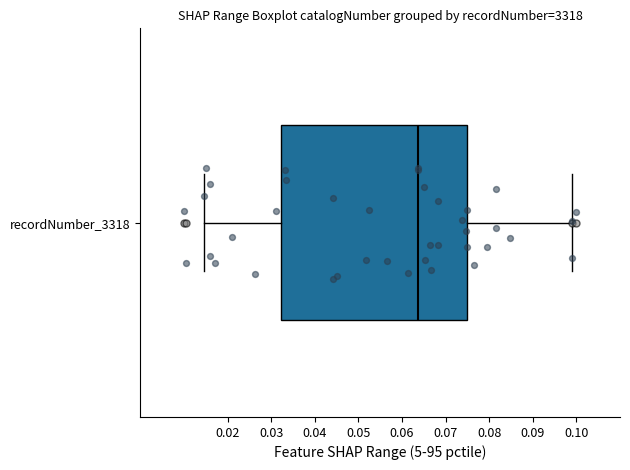

Where does the left whisker of the box for recordNumber_3318 end on the x-axis? The values are not printed on the chart, so give them approximately, as read against the axis.

0.015